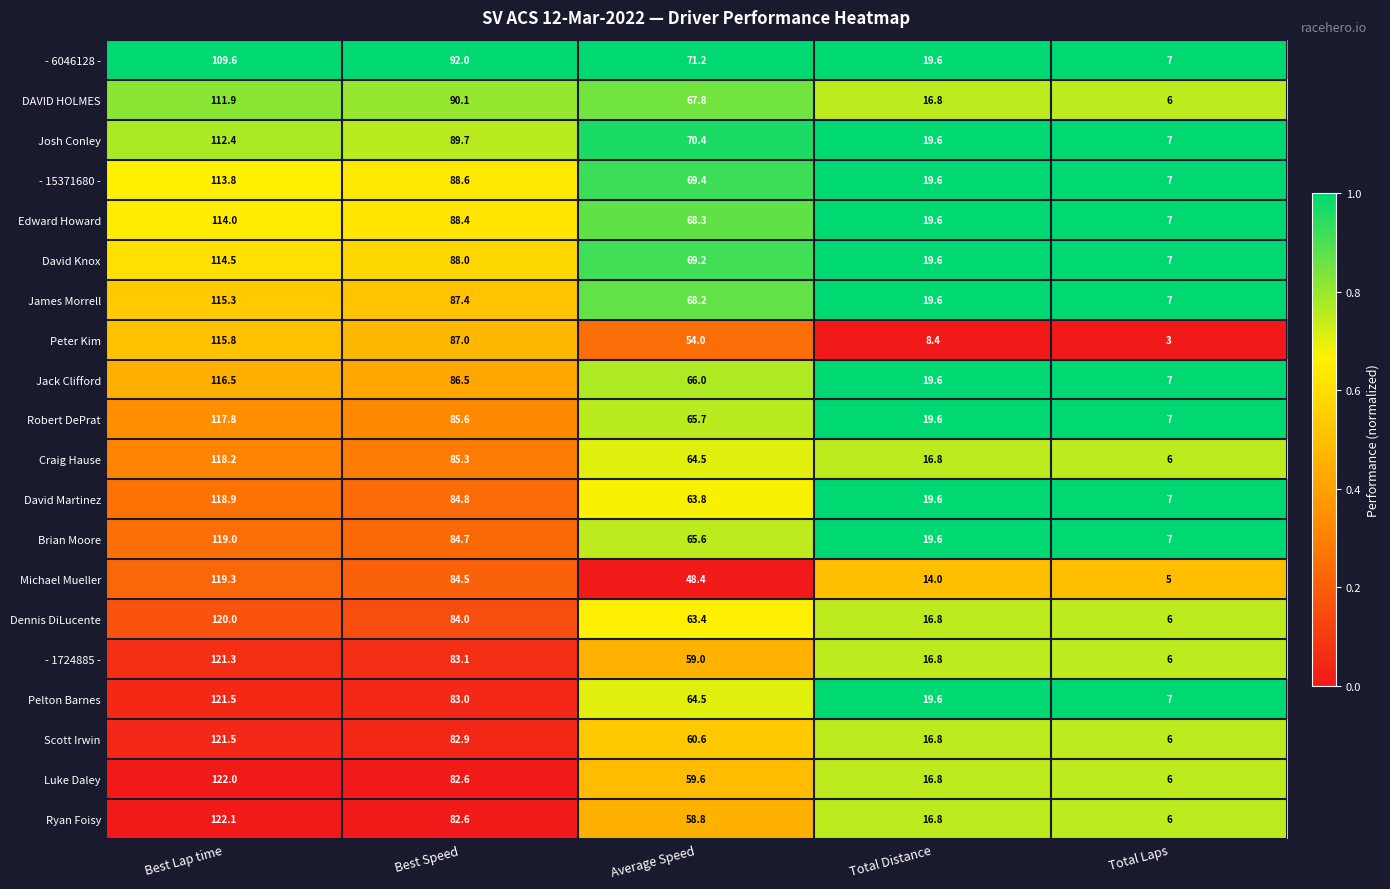

What is the maximum value shown in the chart?

122.1